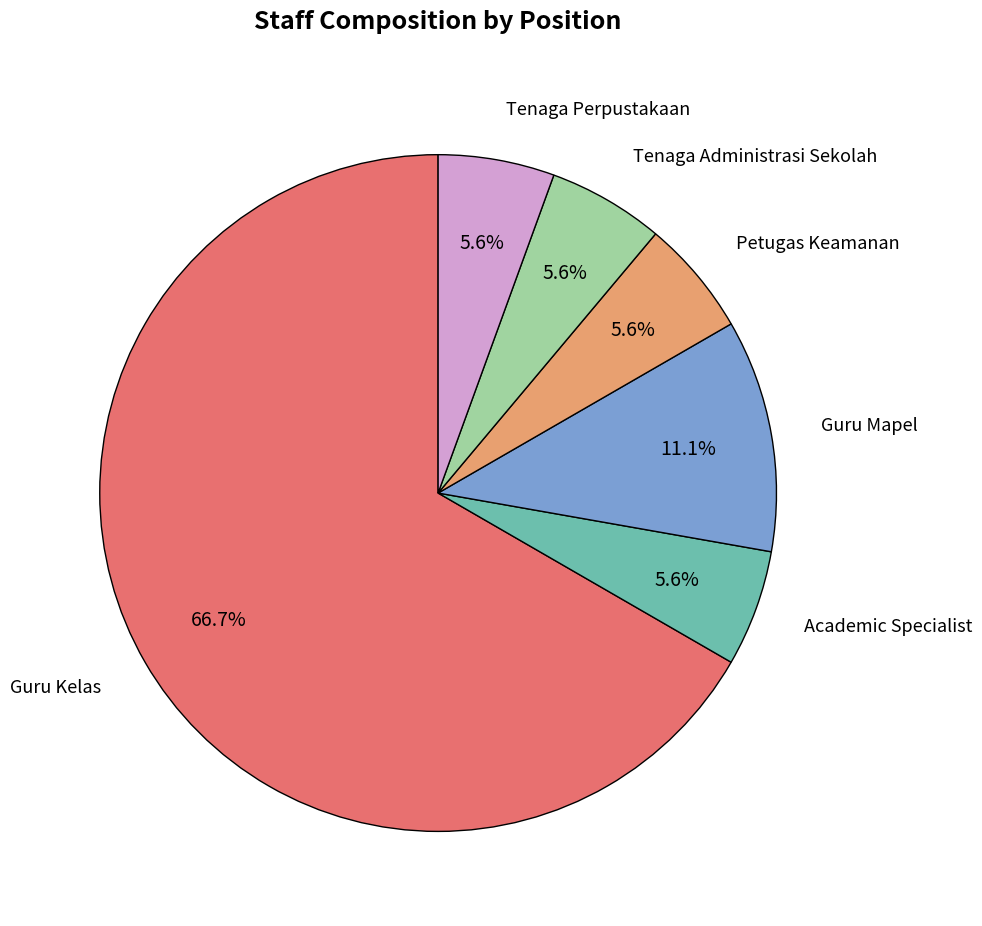

How many segments does this pie chart have?

6